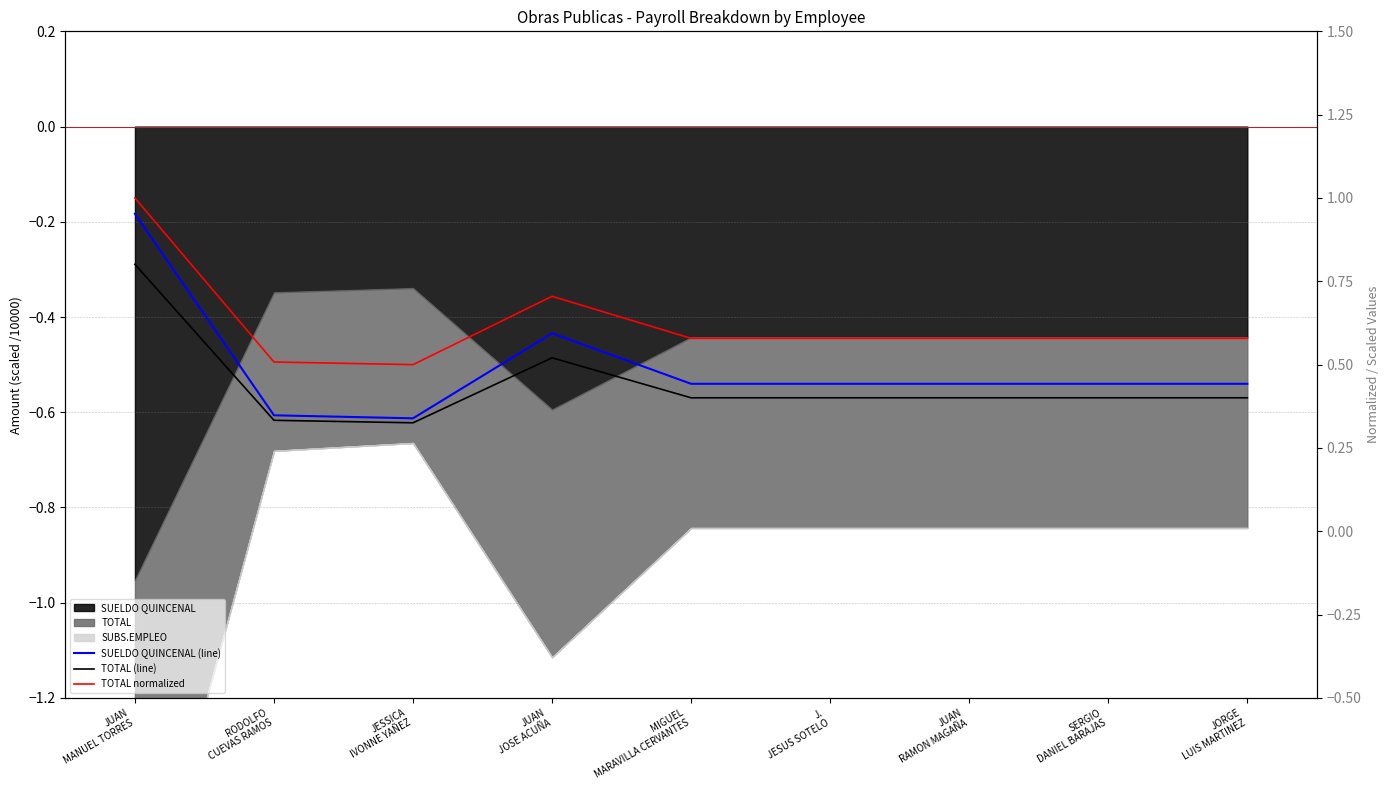

What is the difference between the TOTAL normalized values at JESSICA
IVONNE YAÑEZ and JORGE
LUIS MARTINEZ?

0.1